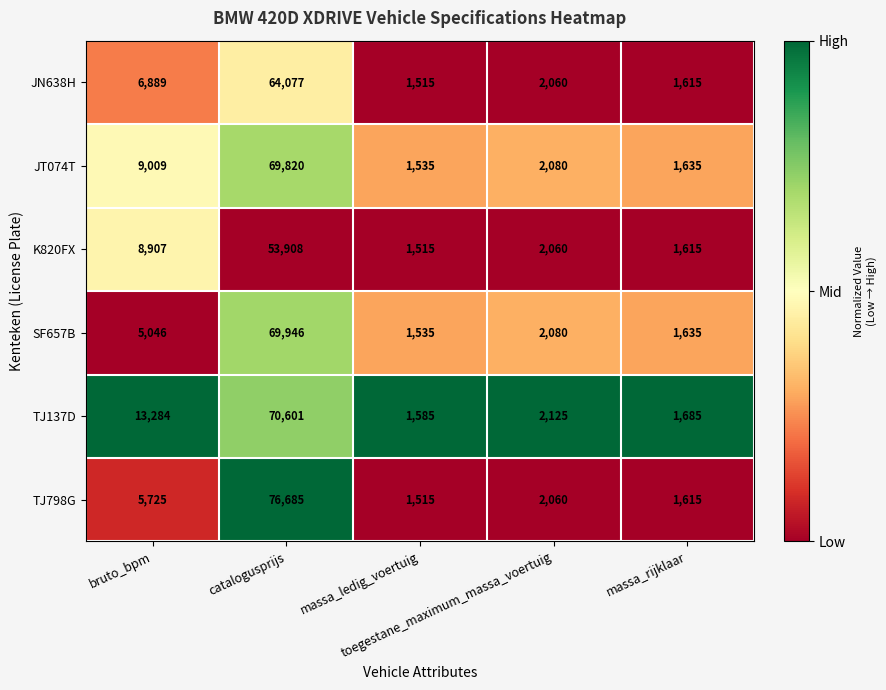

What is the difference between the maximum and minimum values in the TJ137D series?

69016